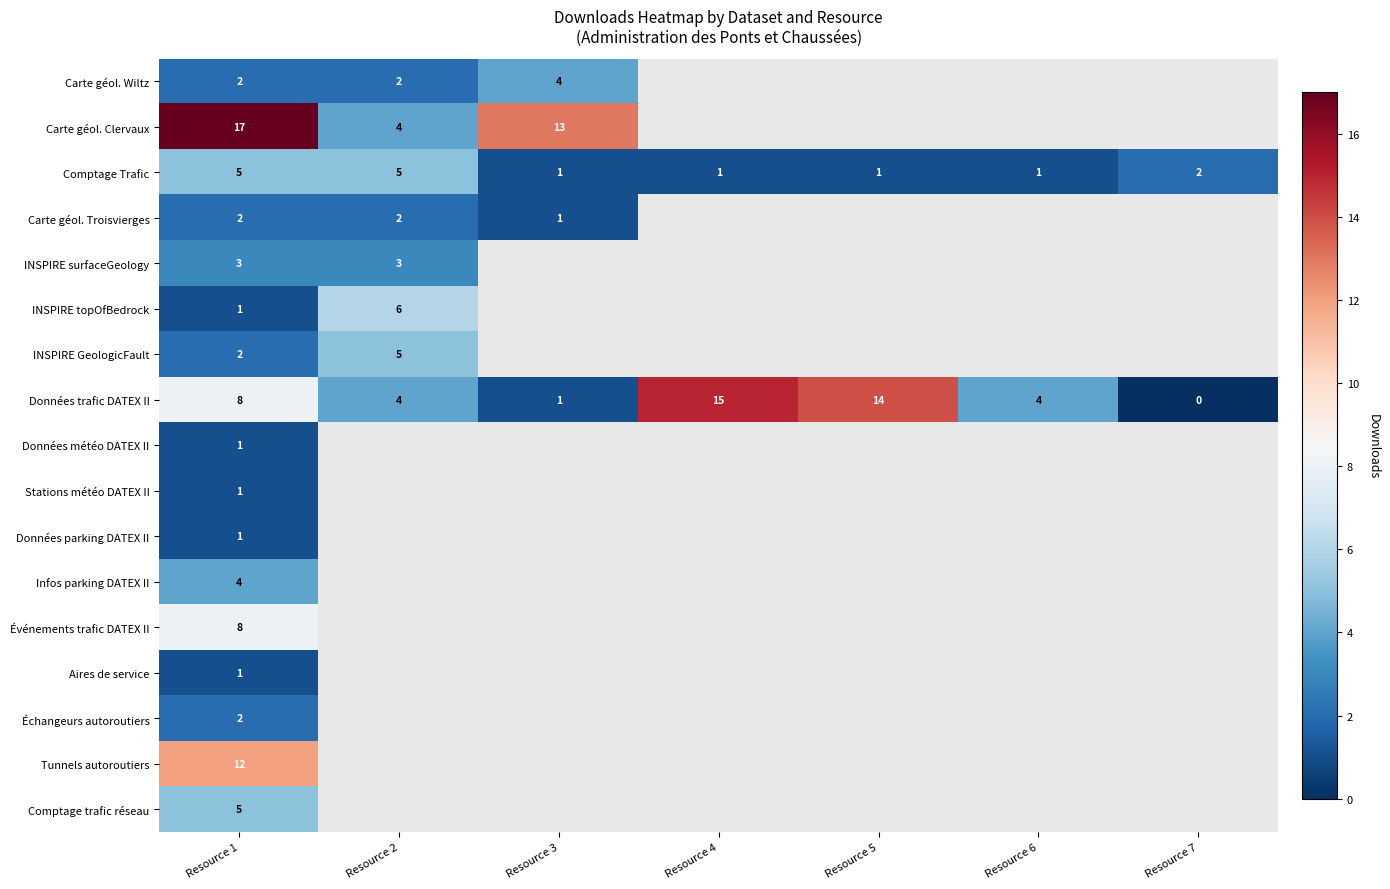

True or false: Stations météo DATEX II has a value of 0 at Resource 1.

False